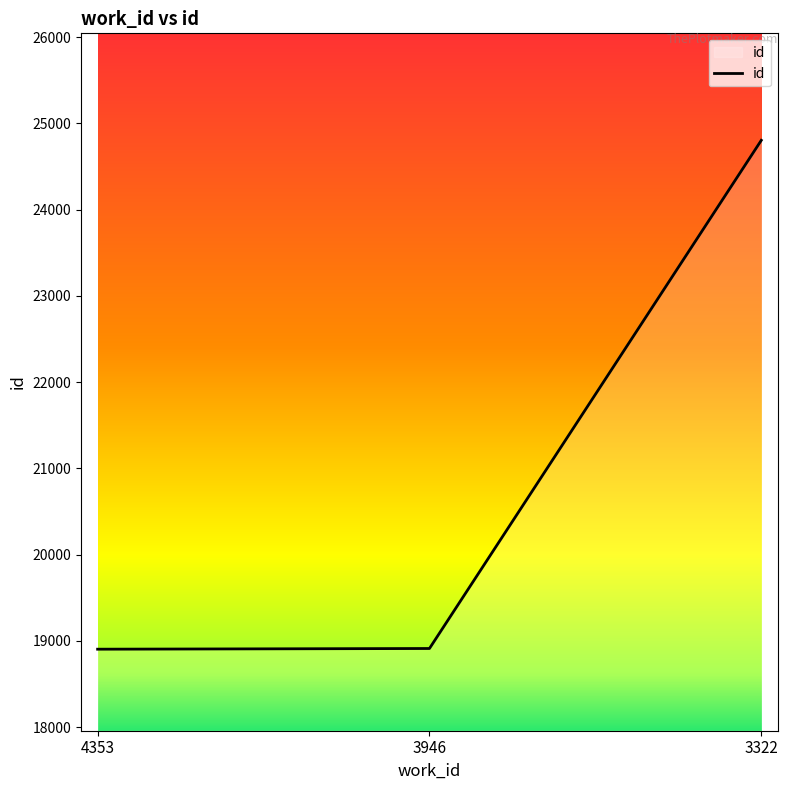

The value at 4353 is 18905. True or false?

True